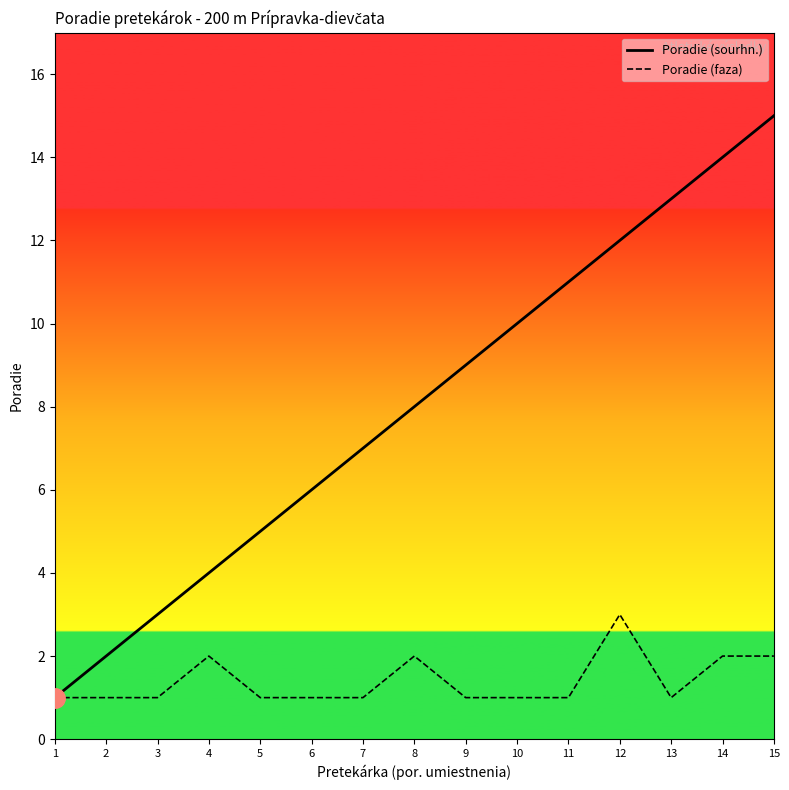

Rank the categories by Poradie (sourhn.) value from highest to lowest.

15, 14, 13, 12, 11, 10, 9, 8, 7, 6, 5, 4, 3, 2, 1